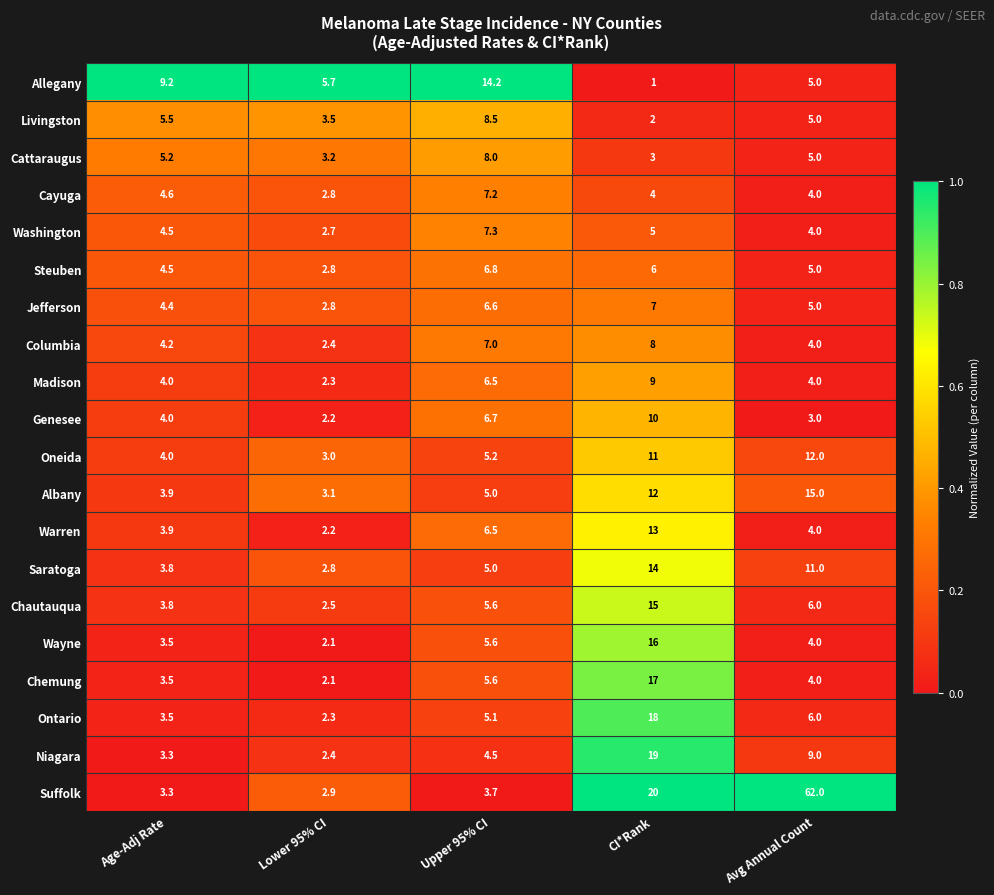

What is the sum of the Saratoga values at Age-Adj Rate and CI*Rank?

17.8